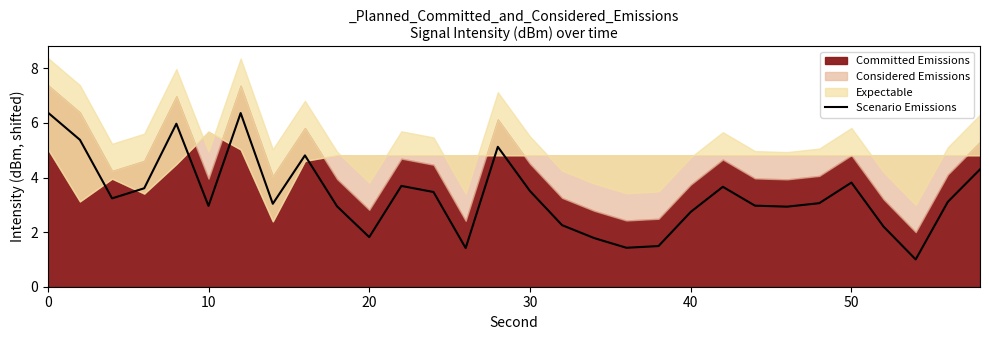

True or false: Scenario Emissions has a value of 3.7 at 40.

False